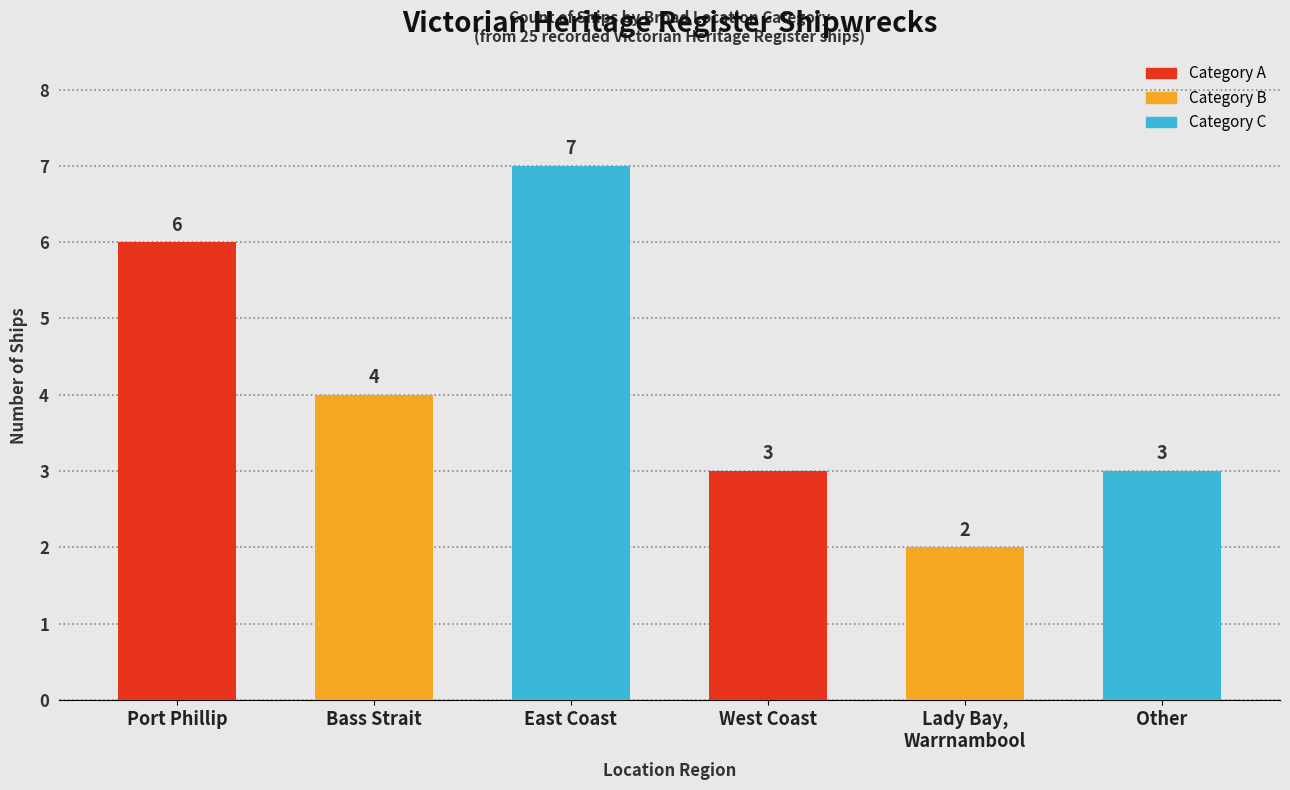

What is the change in value from Bass Strait to West Coast?

-1